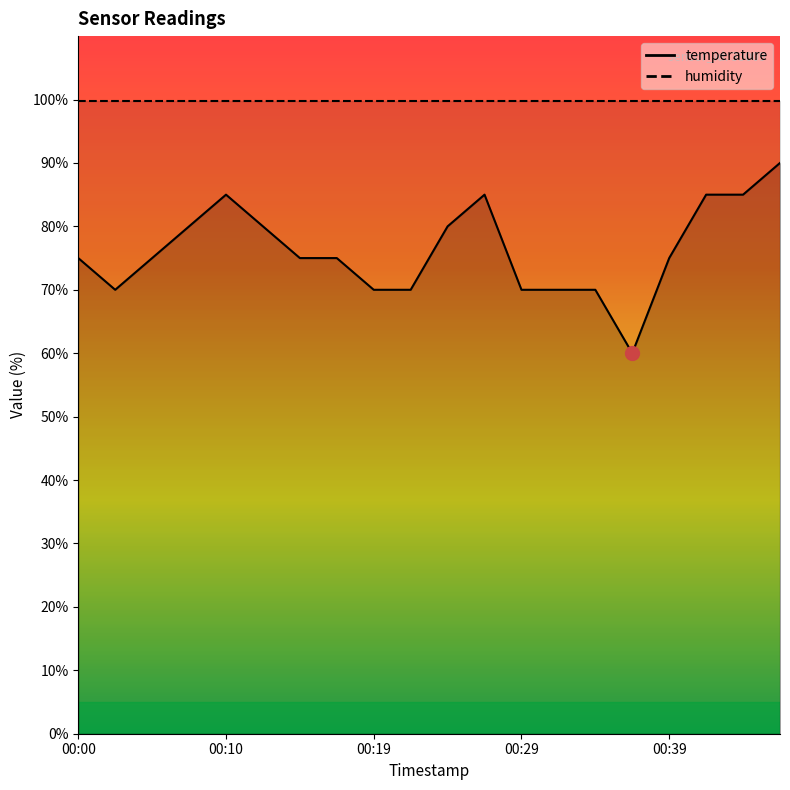

What is the sum of the values at 00:31 and 00:44?

155.0